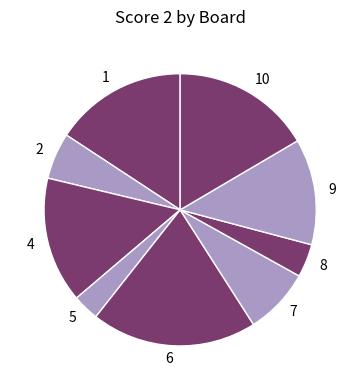

Does 8 represent more than half of the total?

No